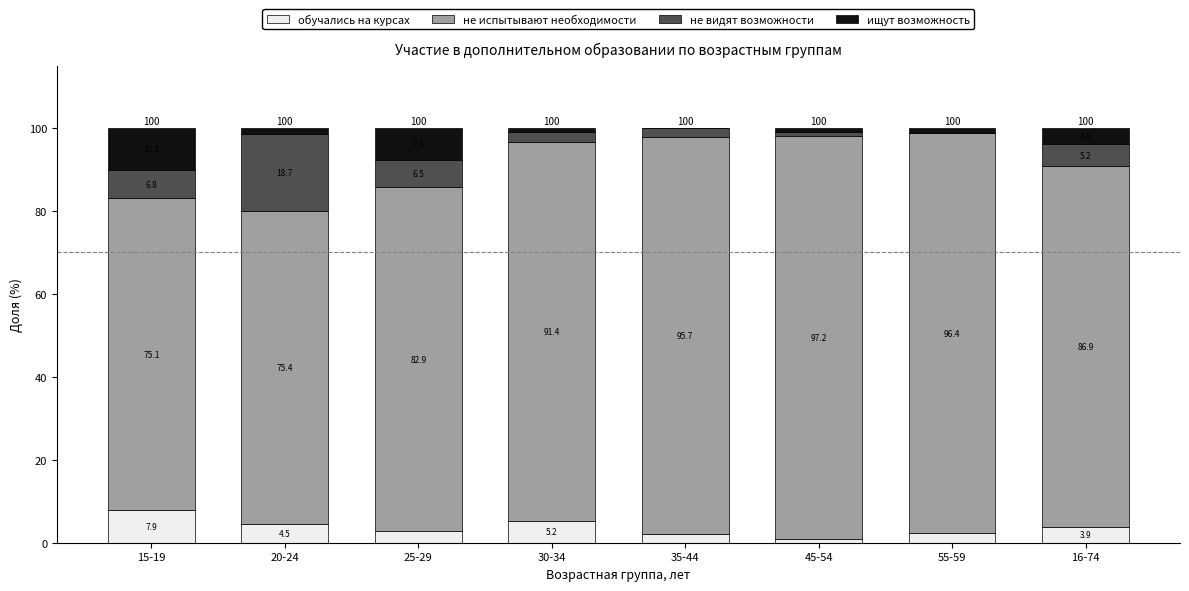

What are all the series names shown in the legend?

обучались на курсах, не испытывают необходимости, не видят возможности, ищут возможность